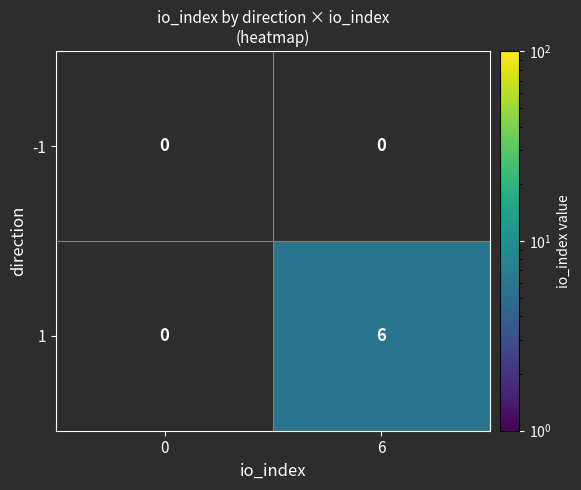

At which category does the chart reach its peak across all series?

6